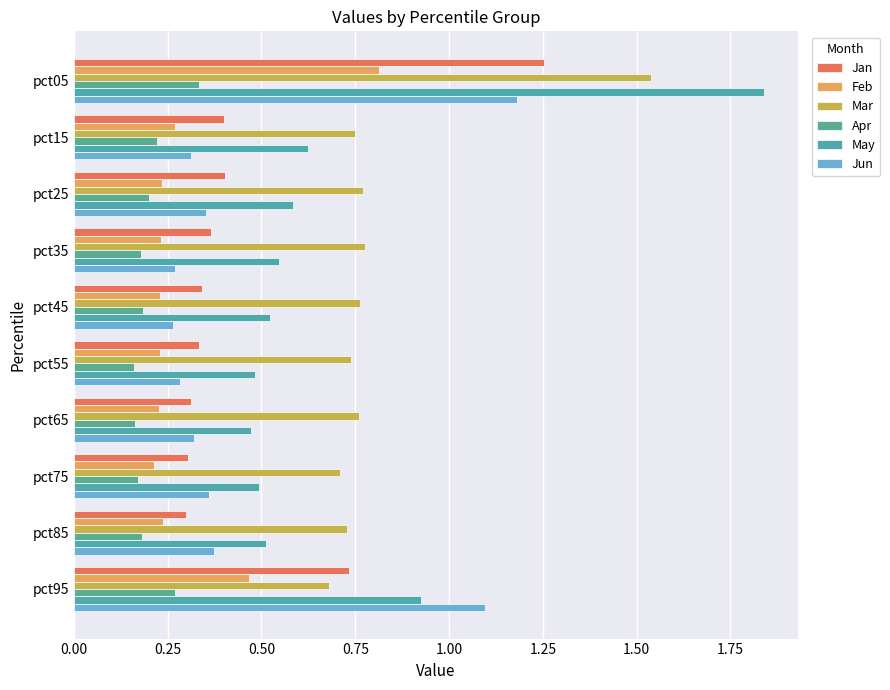

Count the number of data series in this chart.

6